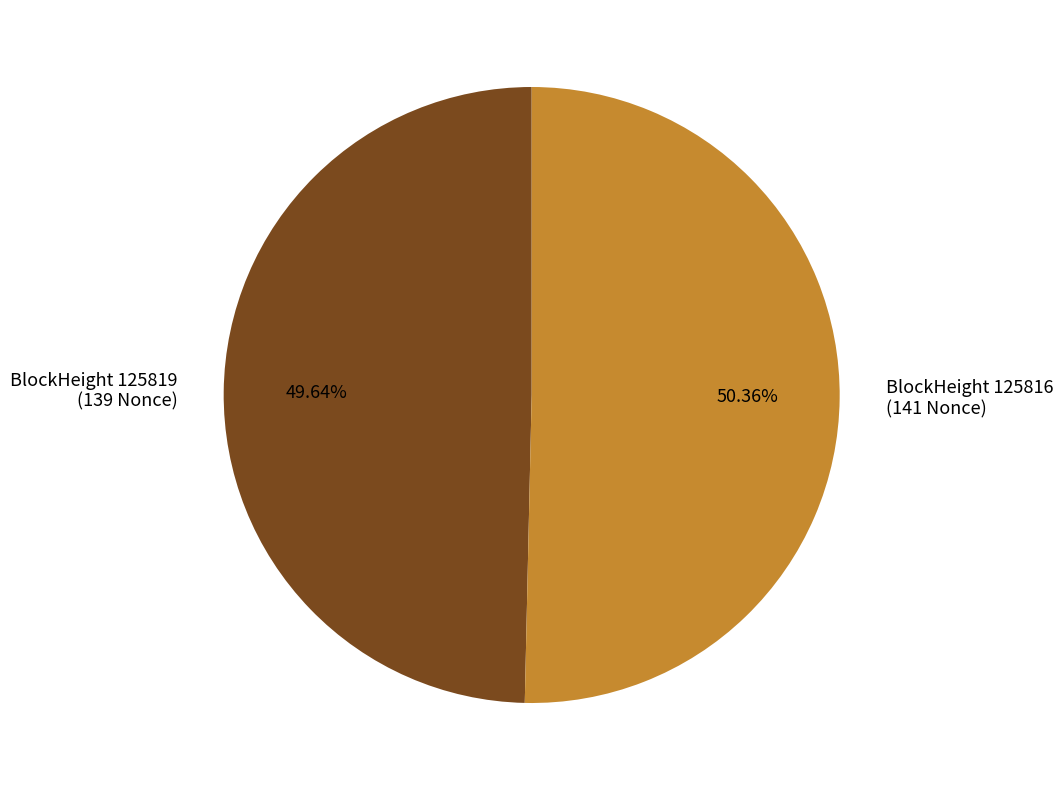

To the nearest percent, what is the average slice percentage?

50%